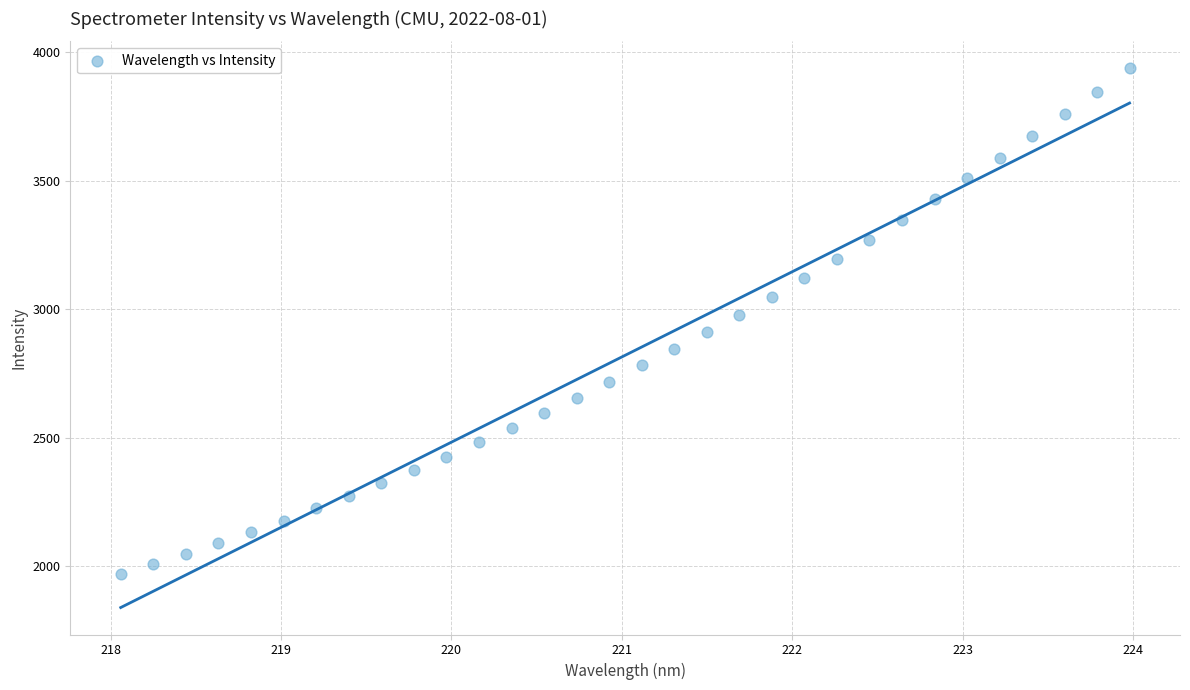

What is the range of Y values (max minus min)?

1970.0